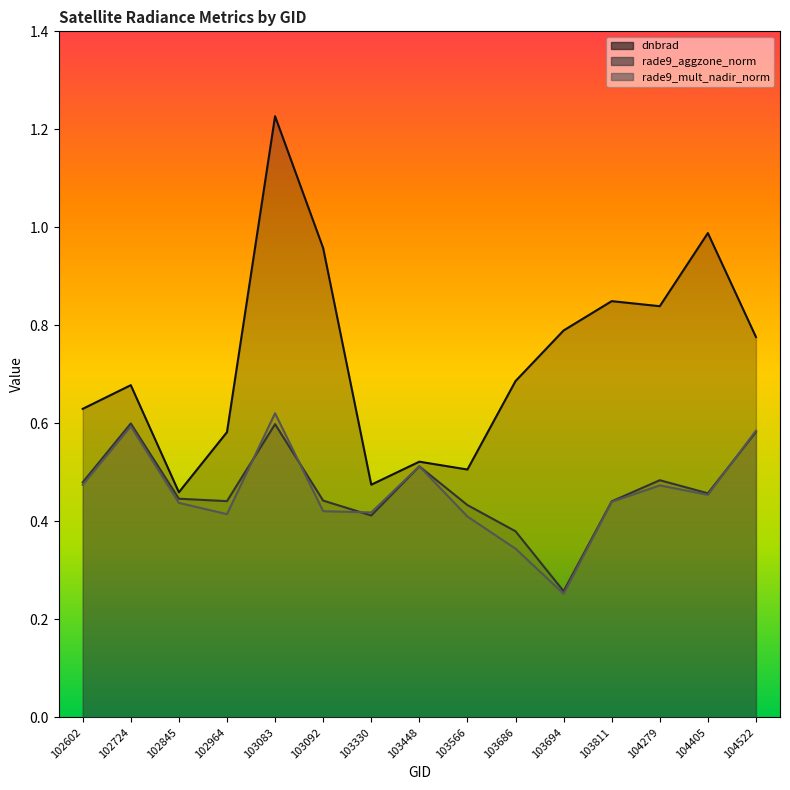

What is the difference between the second highest and second lowest values in the rade9_aggzone_norm series?

0.2